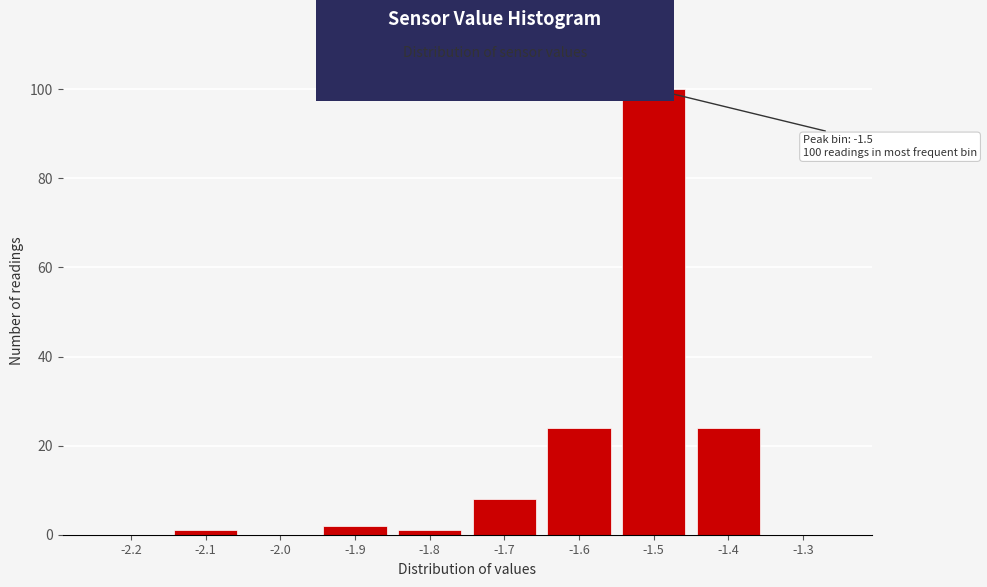

Reading left to right, extract all data points from this chart.

-2.2=0	-2.1=1	-2.0=0	-1.9=2	-1.8=1	-1.7=8	-1.6=24	-1.5=100	-1.4=24	-1.3=0